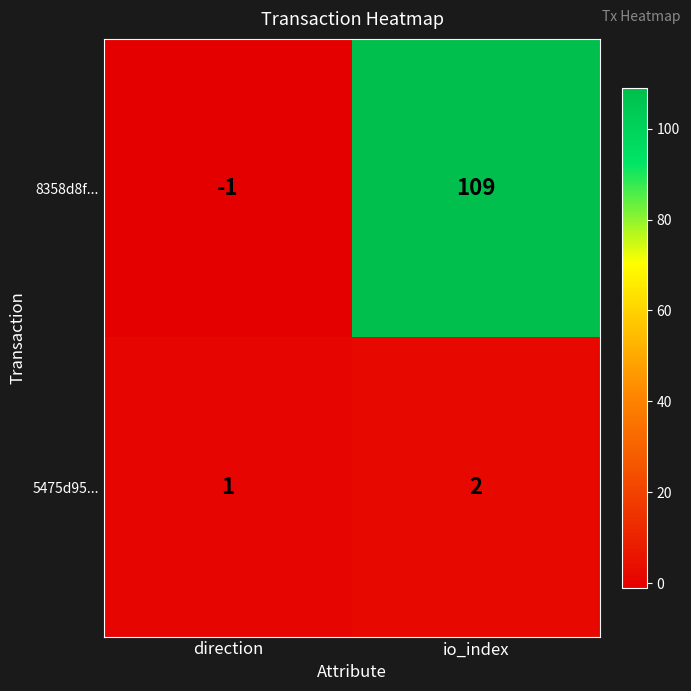

Rank the series by their average value, from lowest to highest.

5475d95..., 8358d8f...